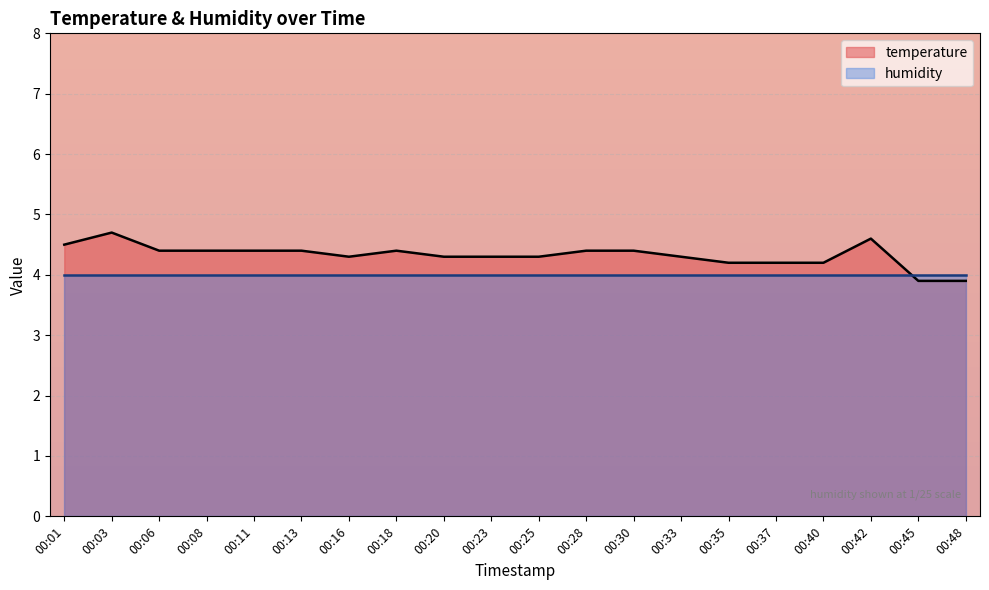

What is the approximate value at 00:16?

4.3